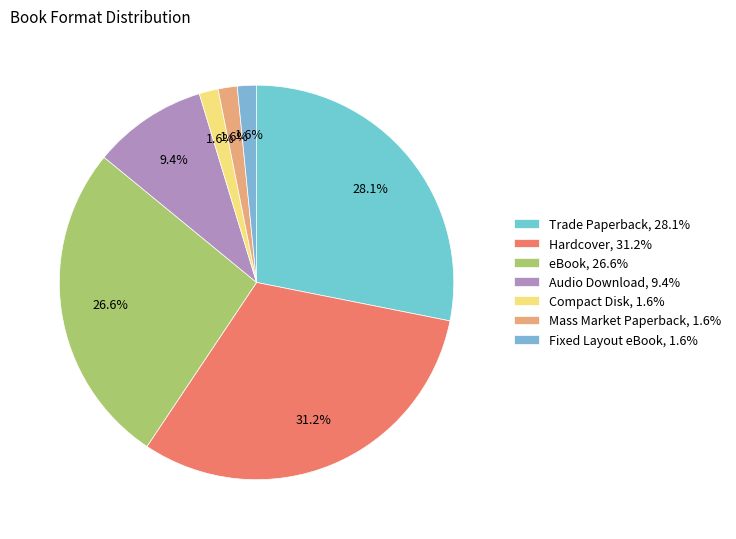

Is there any slice that represents more than half of the pie?

No